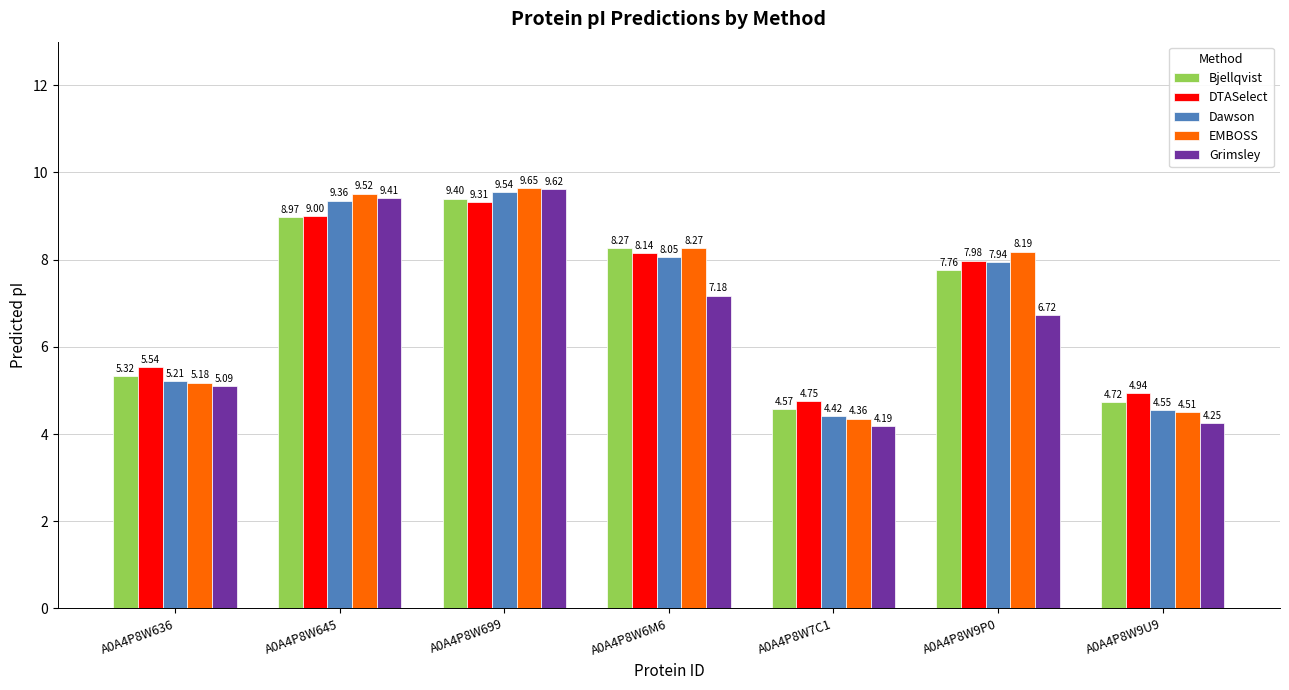

What is the value of the EMBOSS bar at the 2nd from the left?

9.5